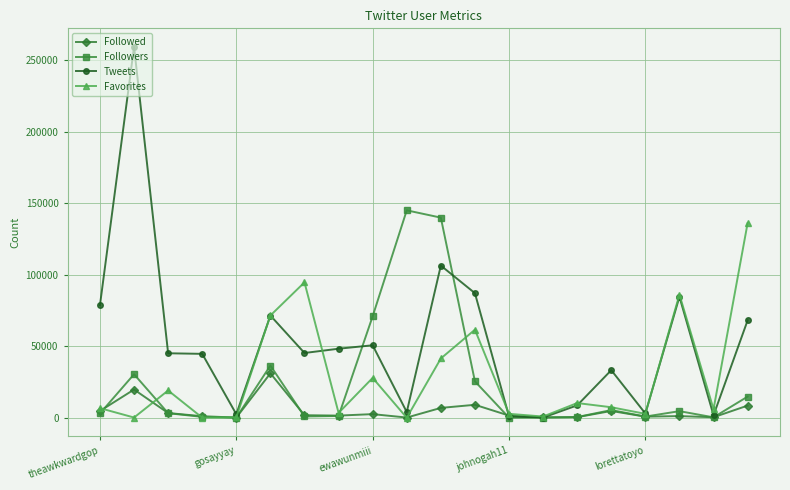

What is the maximum value for Followers?

145081